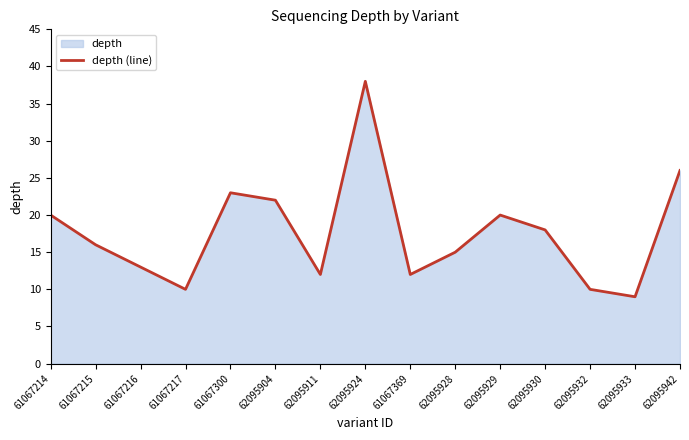

True or false: there are more than 2 points higher than both neighbors.

True